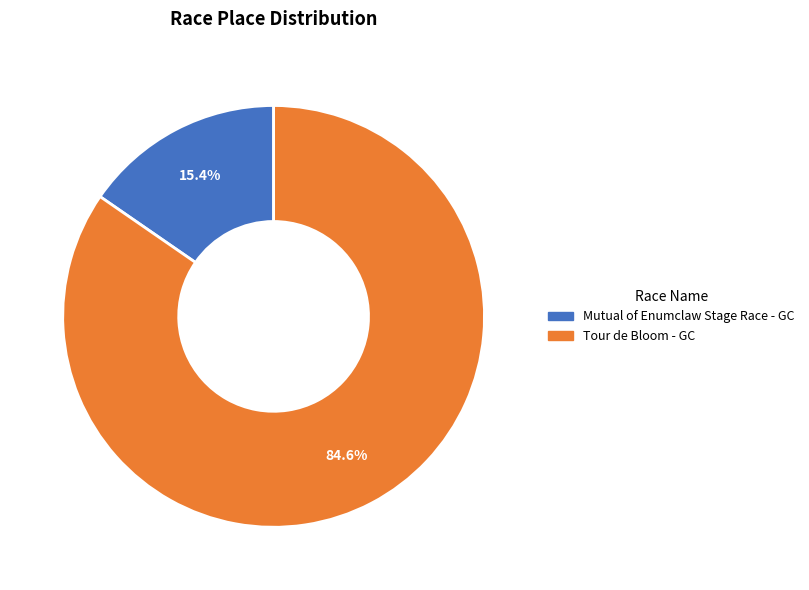

Count the number of slices in the pie.

2